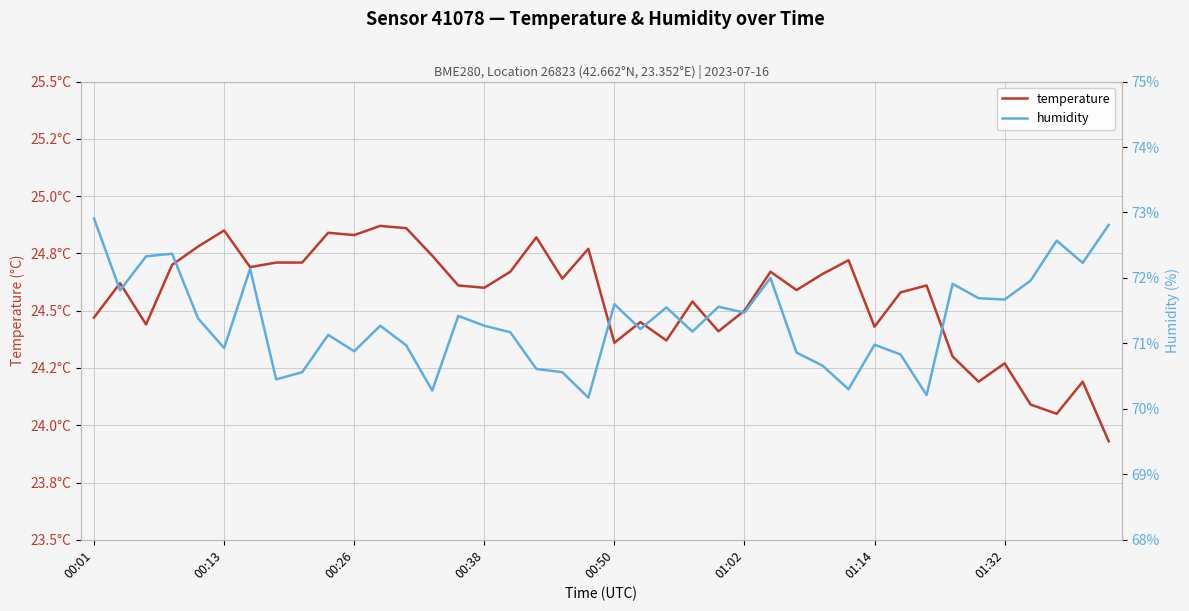

What is the spread (max minus min) of values at 00:38?

46.7